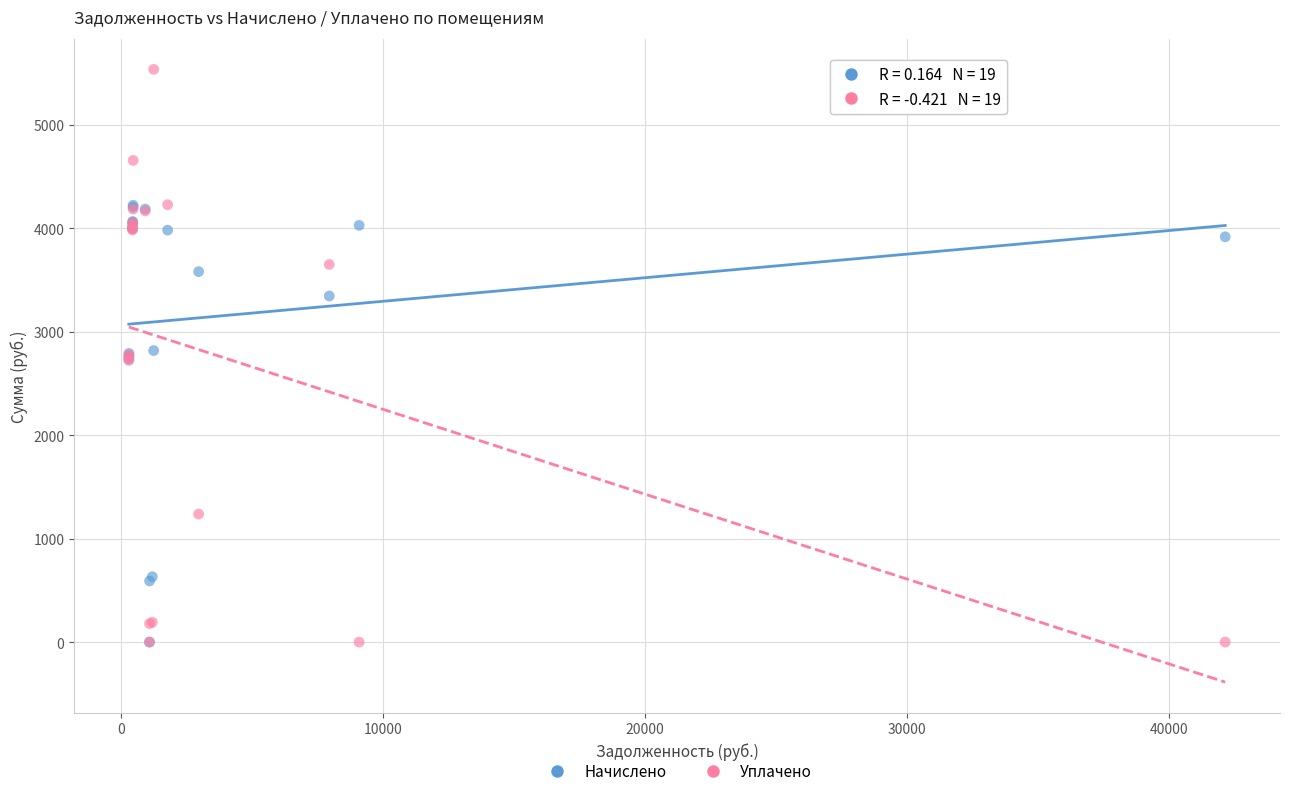

What are all the series names shown in the legend?

Начислено, Уплачено